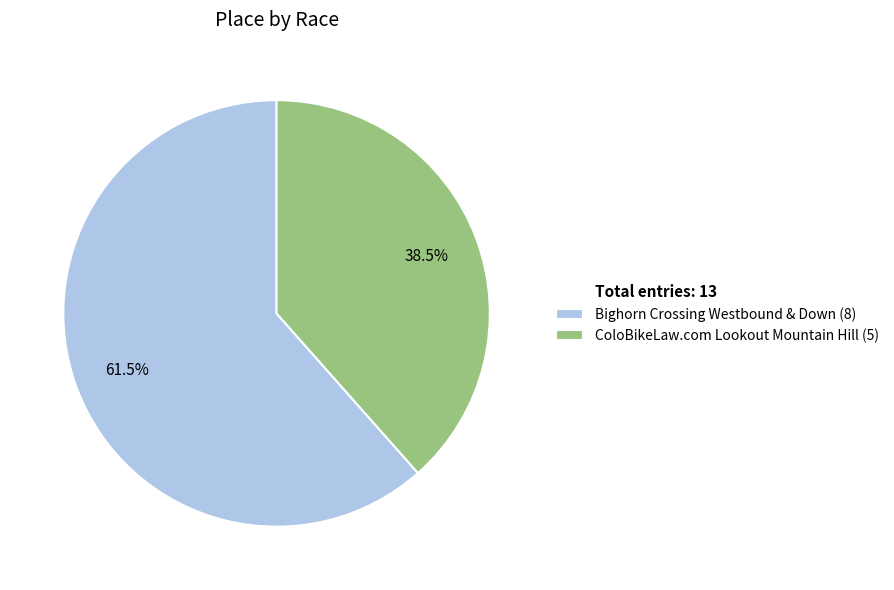

Is there a majority slice in this chart?

Yes